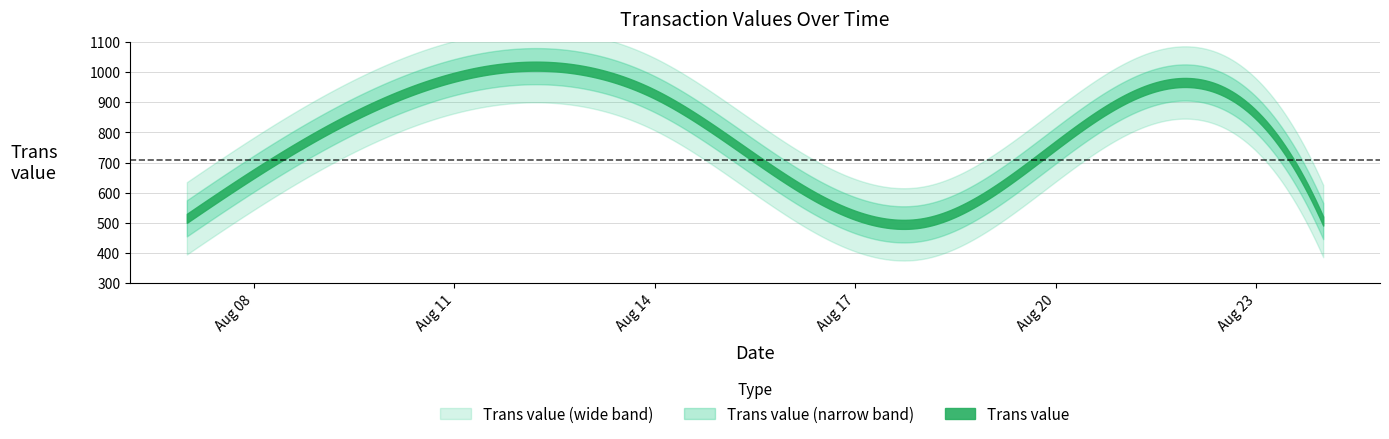

Reading left to right, what are all the values shown in this chart?

07/08/15=515	10/08/15=906	14/08/15=927	18/08/15=500	21/08/15=906	24/08/15=506